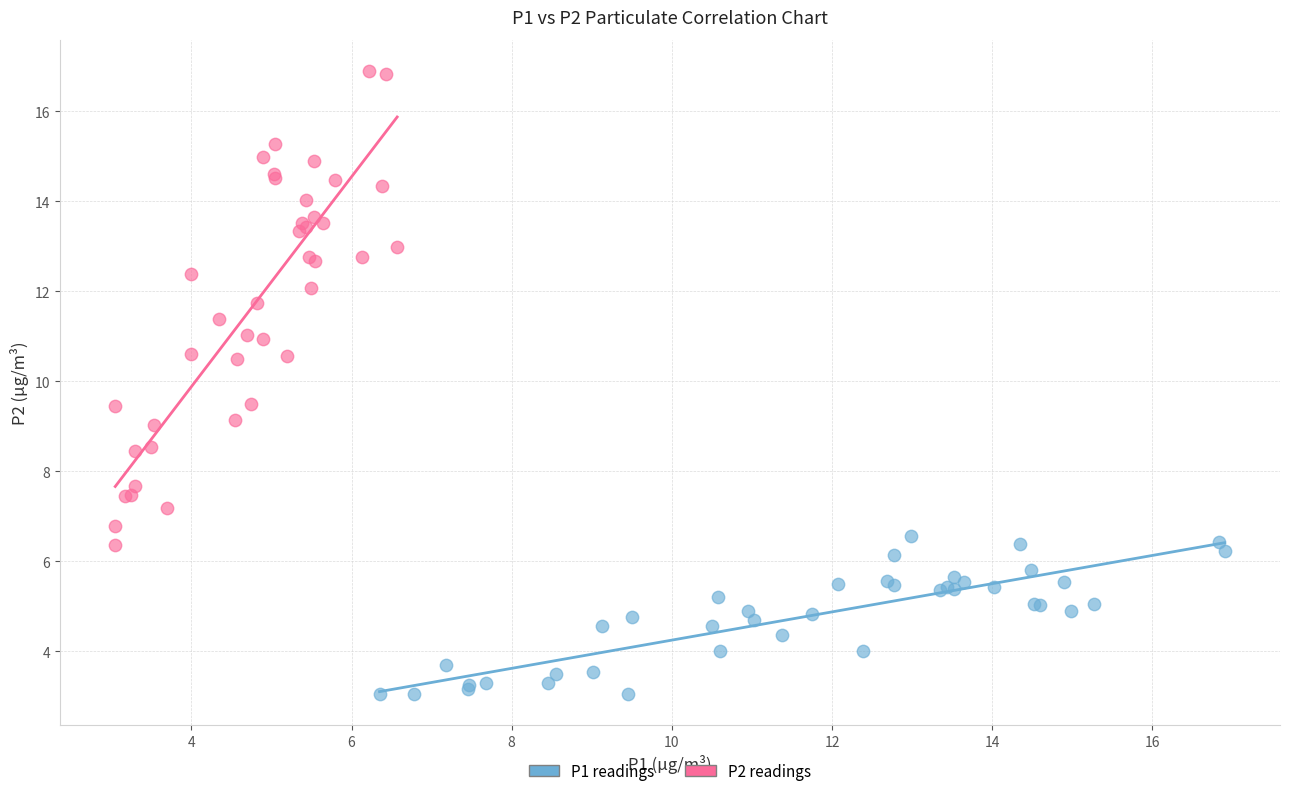

Which series reaches the minimum Y coordinate?

P1 readings